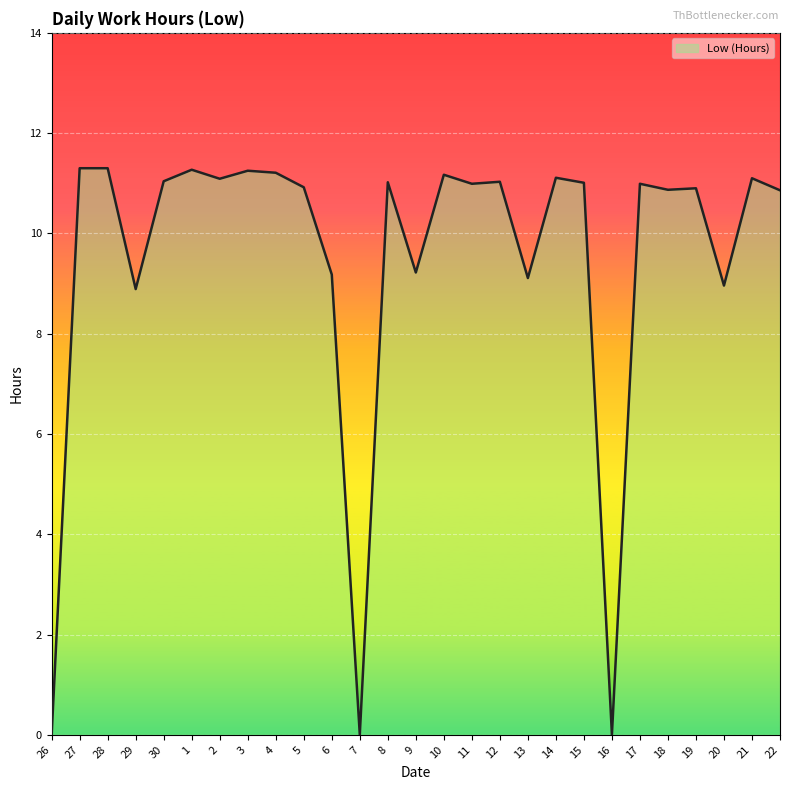

What is the ratio of the value at 28 to the value at 6?

1.2